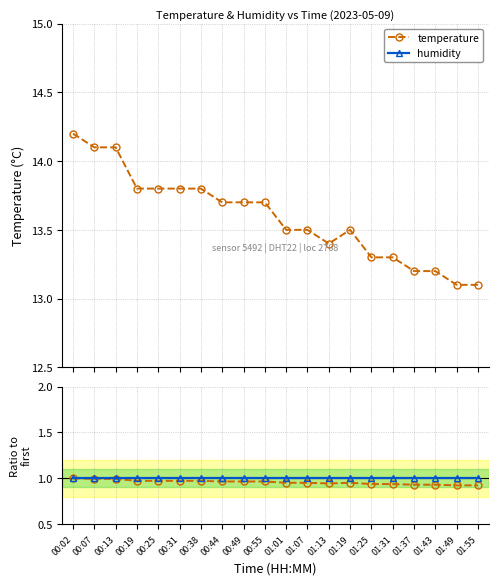

The value of temperature at 00:25 is 1.0. True or false?

True